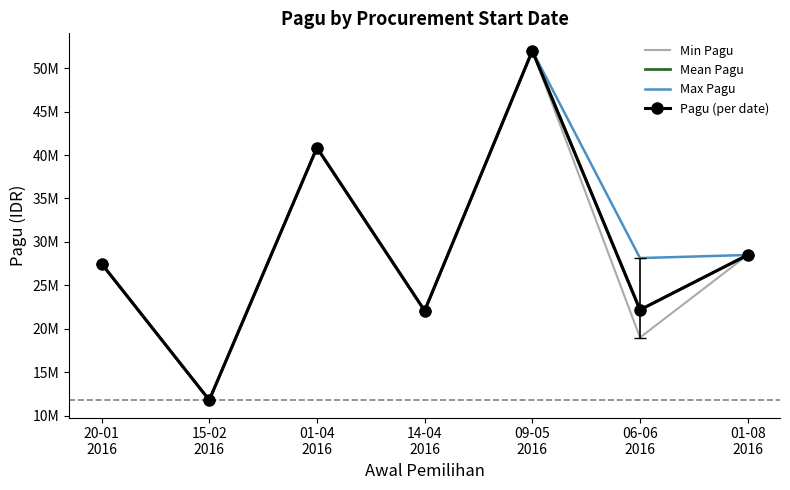

How many values in the Max Pagu series exceed 28142000?

3